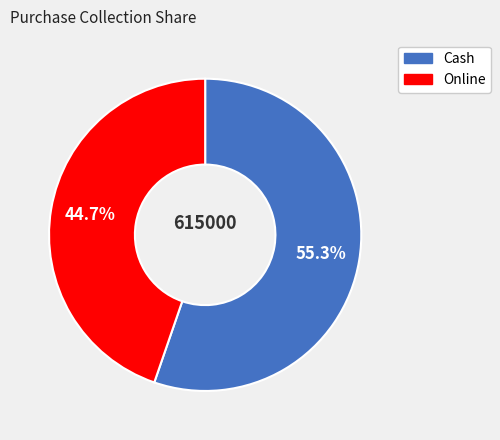

Rank the categories by value from lowest to highest.

Online, Cash